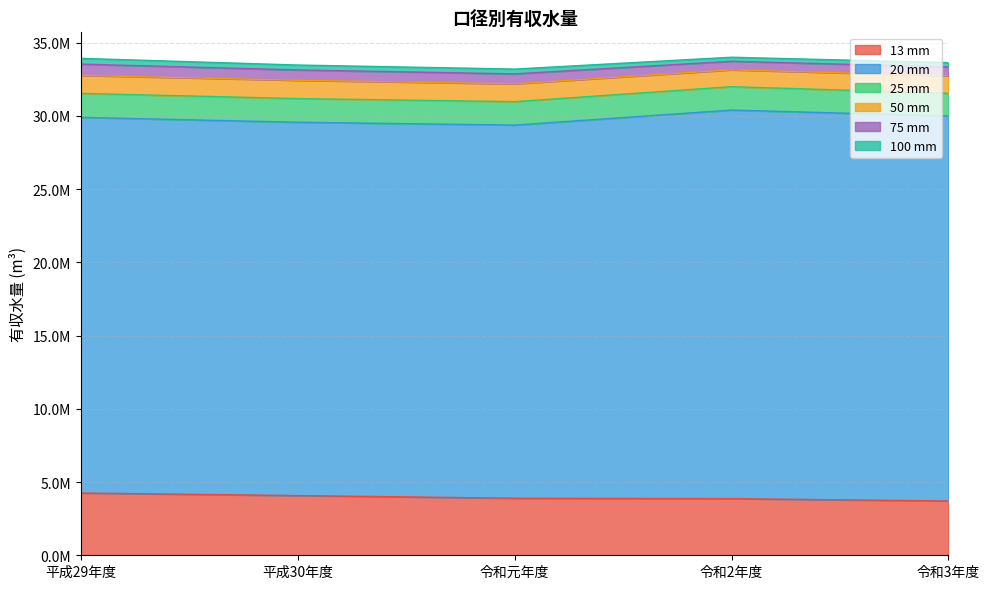

How many categories are shown in the chart?

5